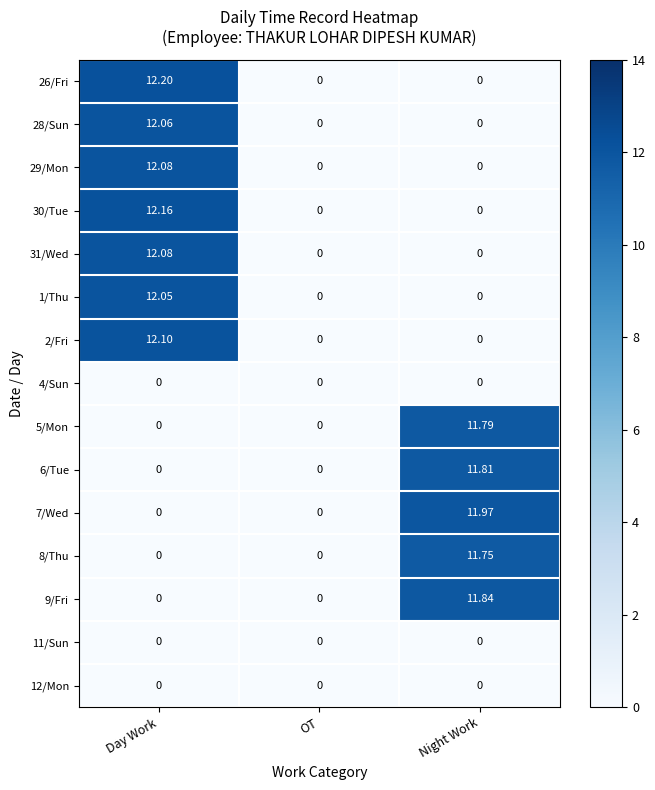

Which series has the largest total across all categories?

26/Fri